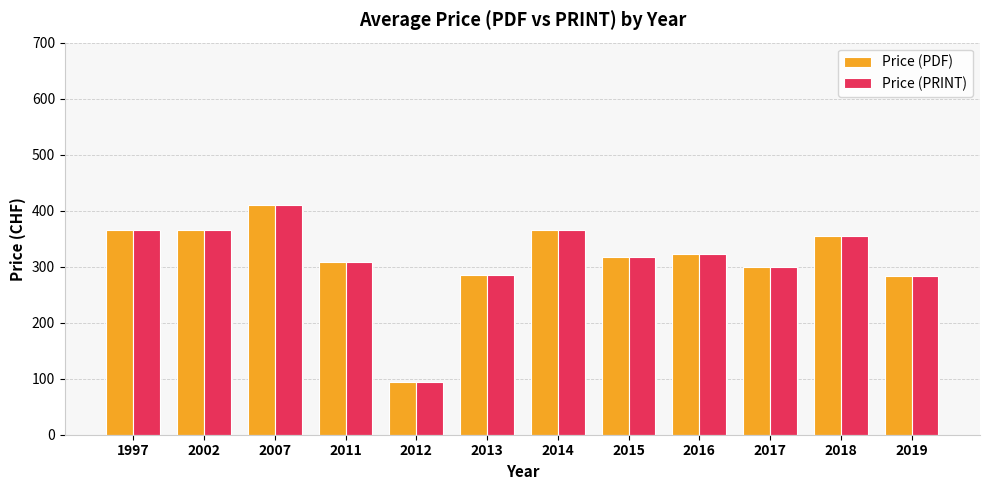

Which label corresponds to the smallest value in the chart?

2012